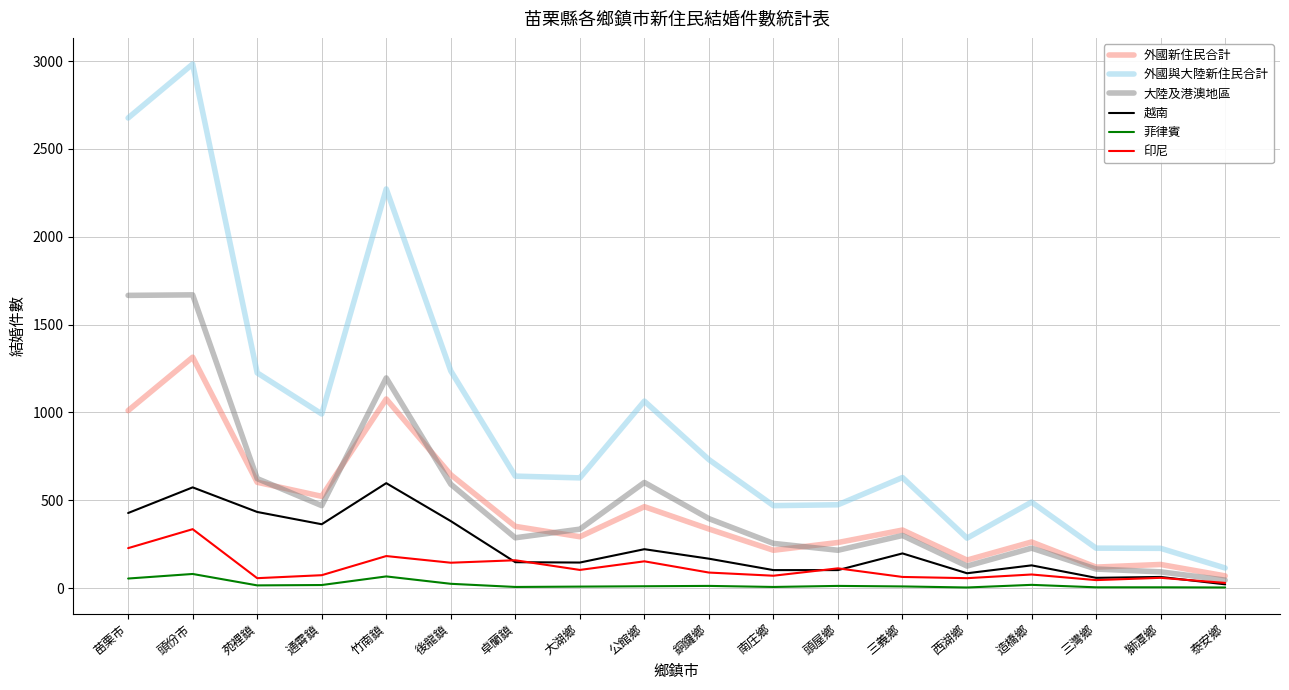

Which series changed the most between 苗栗市 and 南庄鄉?

外國與大陸新住民合計